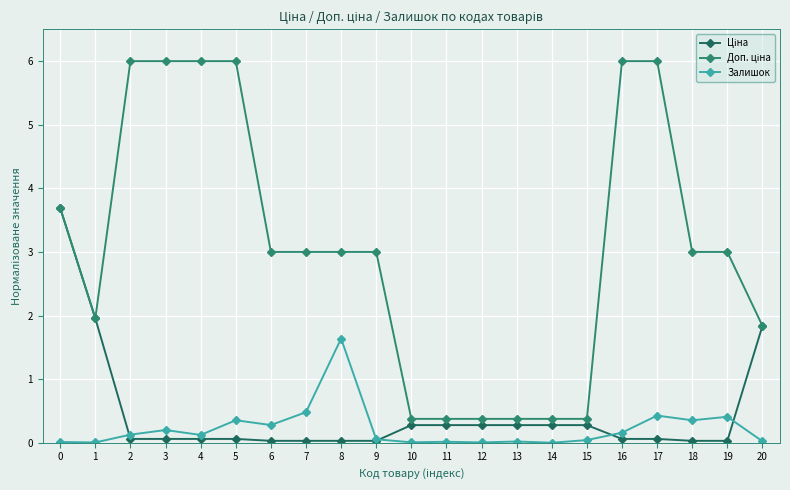

Is it true that Залишок equals 0.0 at 12?

True